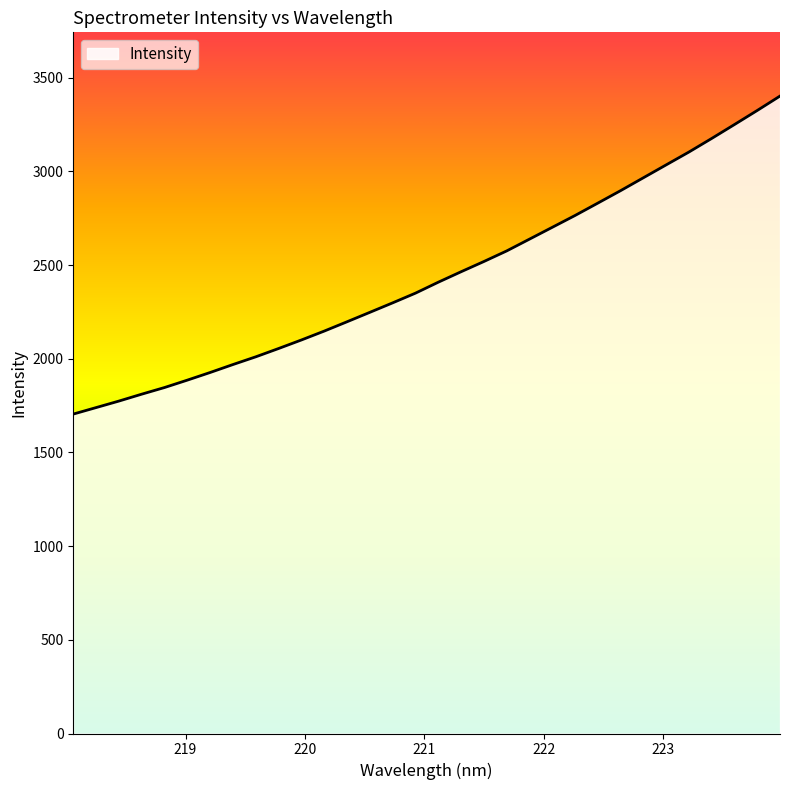

What is the difference between the maximum and minimum values?

1697.4